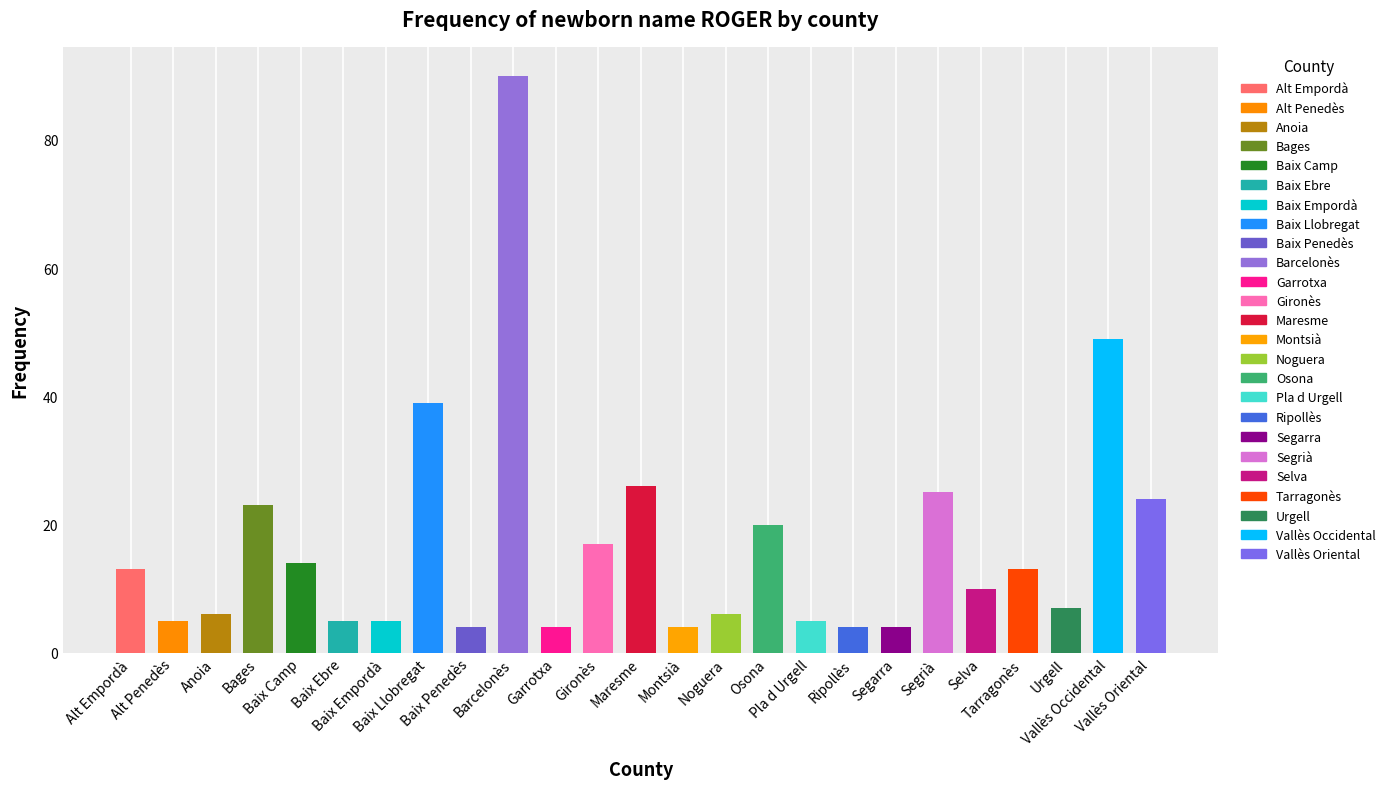

True or false: the data shows 4 at Ripollès.

True